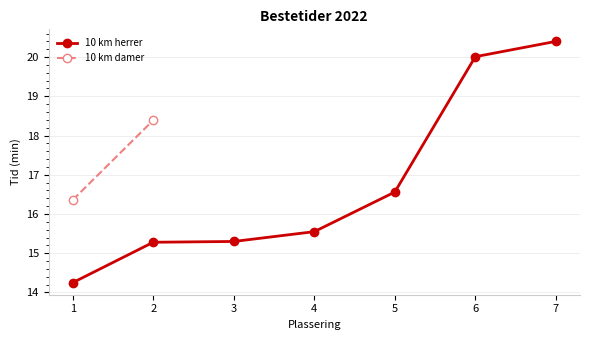

Rank the categories by value from highest to lowest.

7, 6, 5, 4, 3, 2, 1